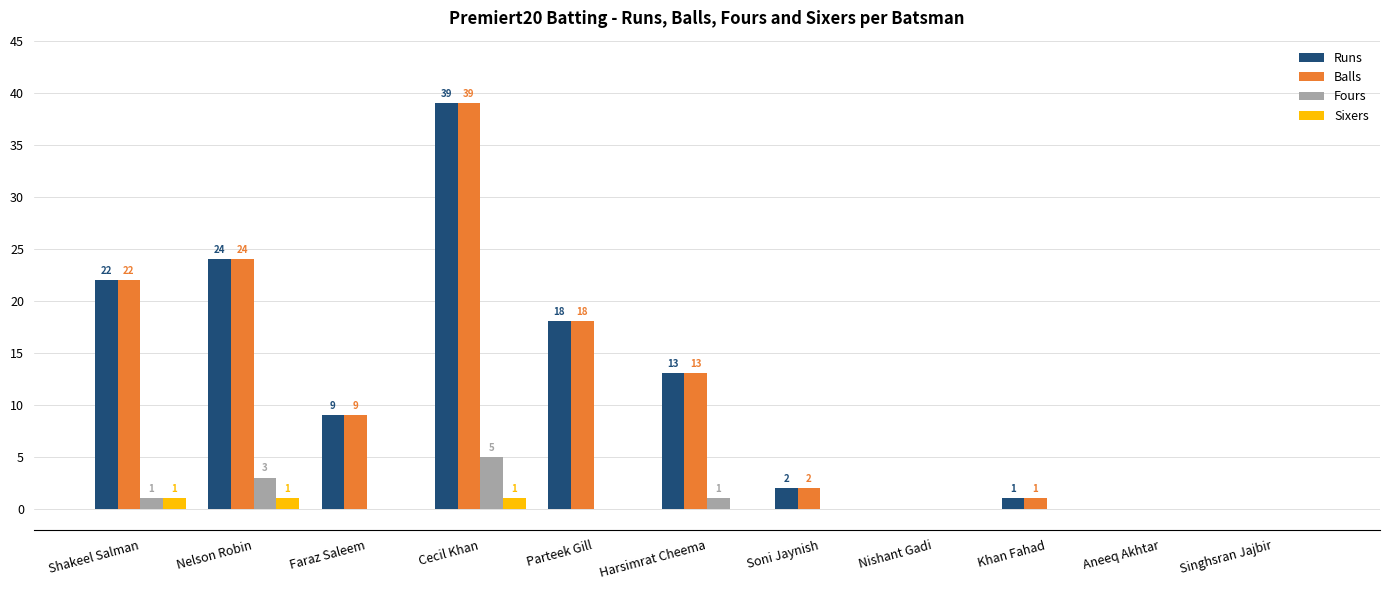

How many categories are shown in the chart?

11